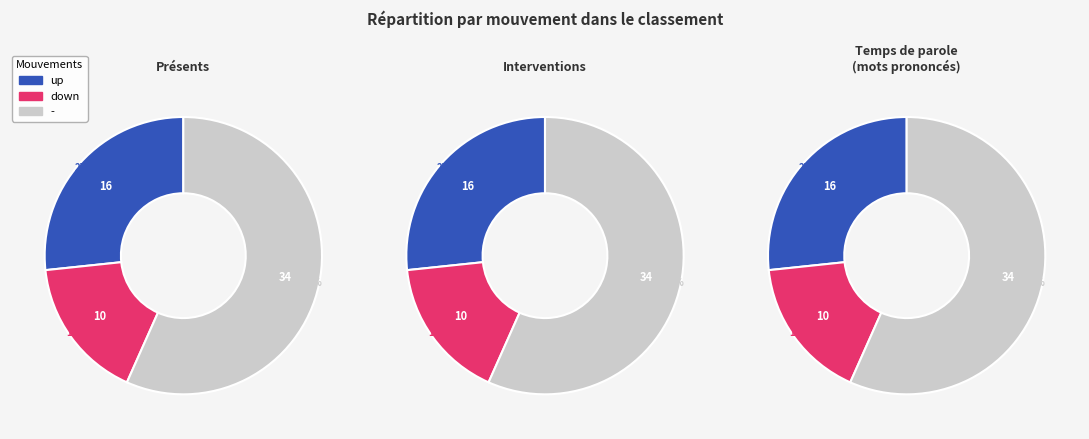

The up slice represents 32% of the pie. True or false?

False